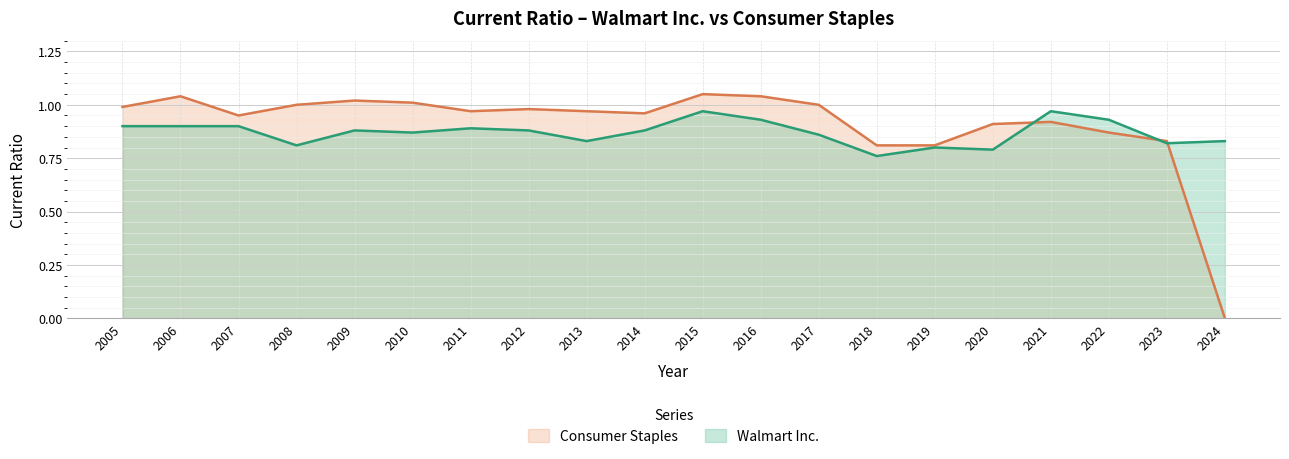

What is the difference between the second highest and second lowest values in the Consumer Staples series?

0.2